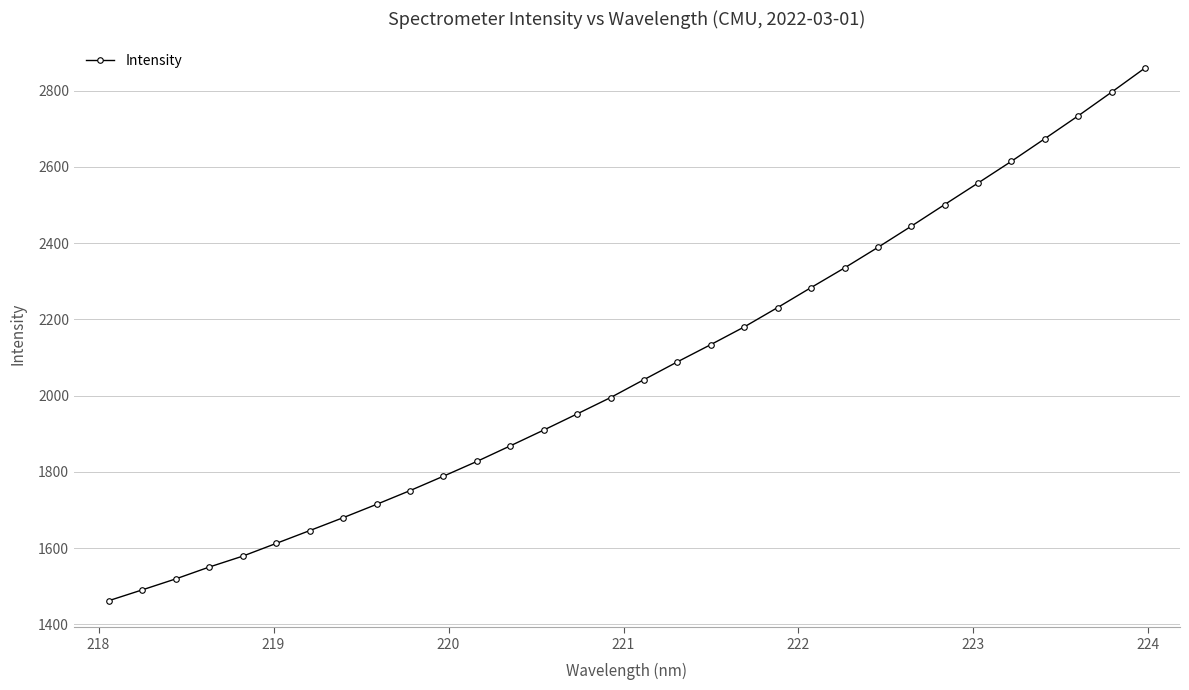

Does the chart have visible grid lines?

Yes